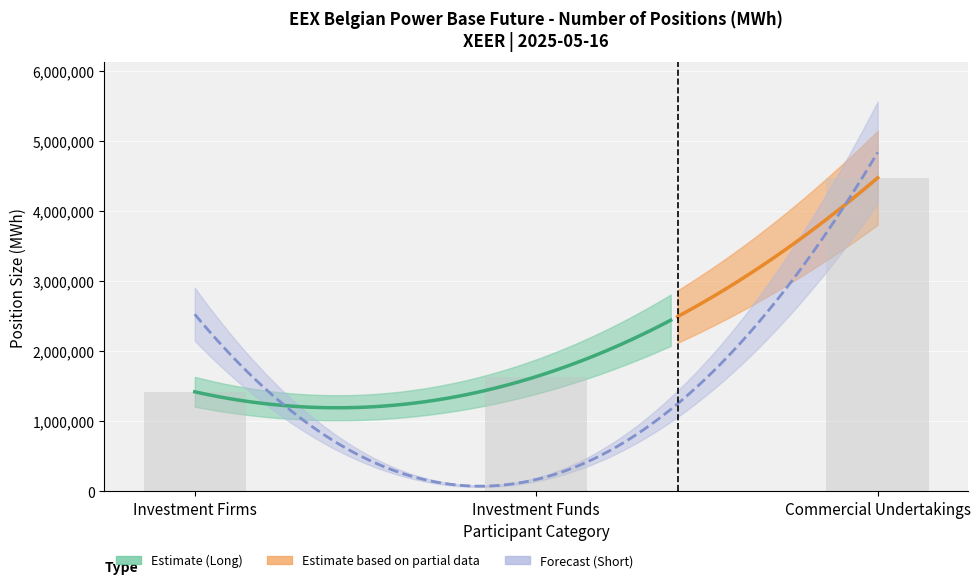

How many values in the Long_CommUnd series exceed 2830743?

1